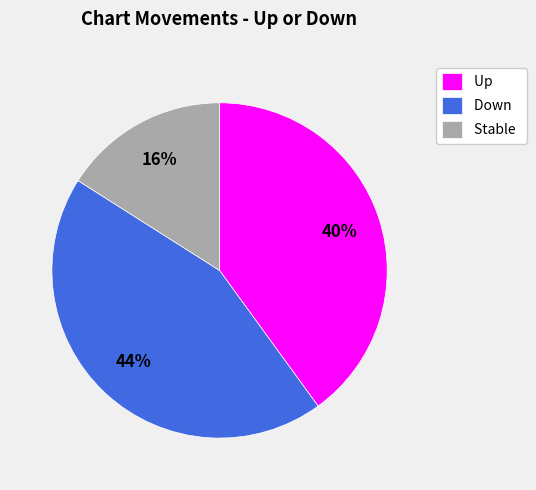

Combined, do Down and Up account for over 50%?

Yes